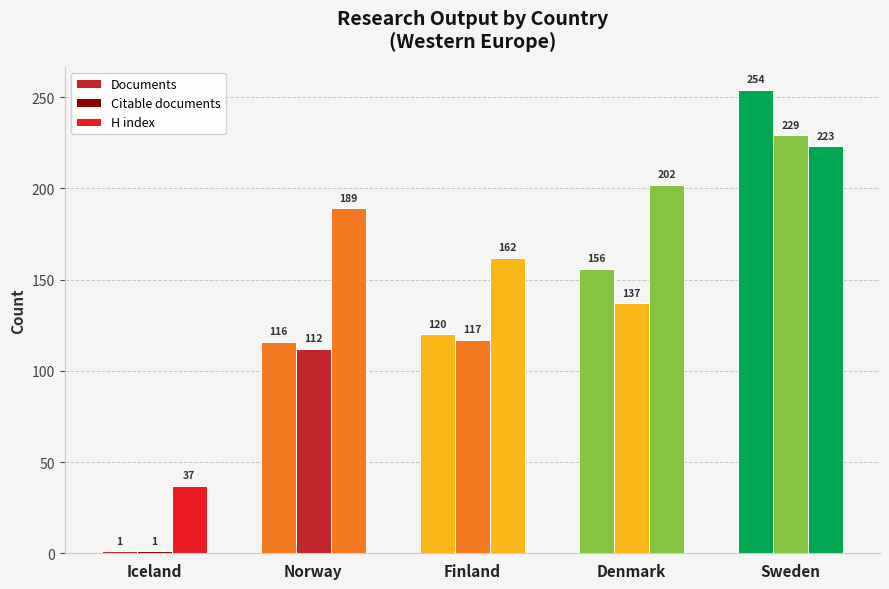

Where is H index nearest to the value 130?

Finland